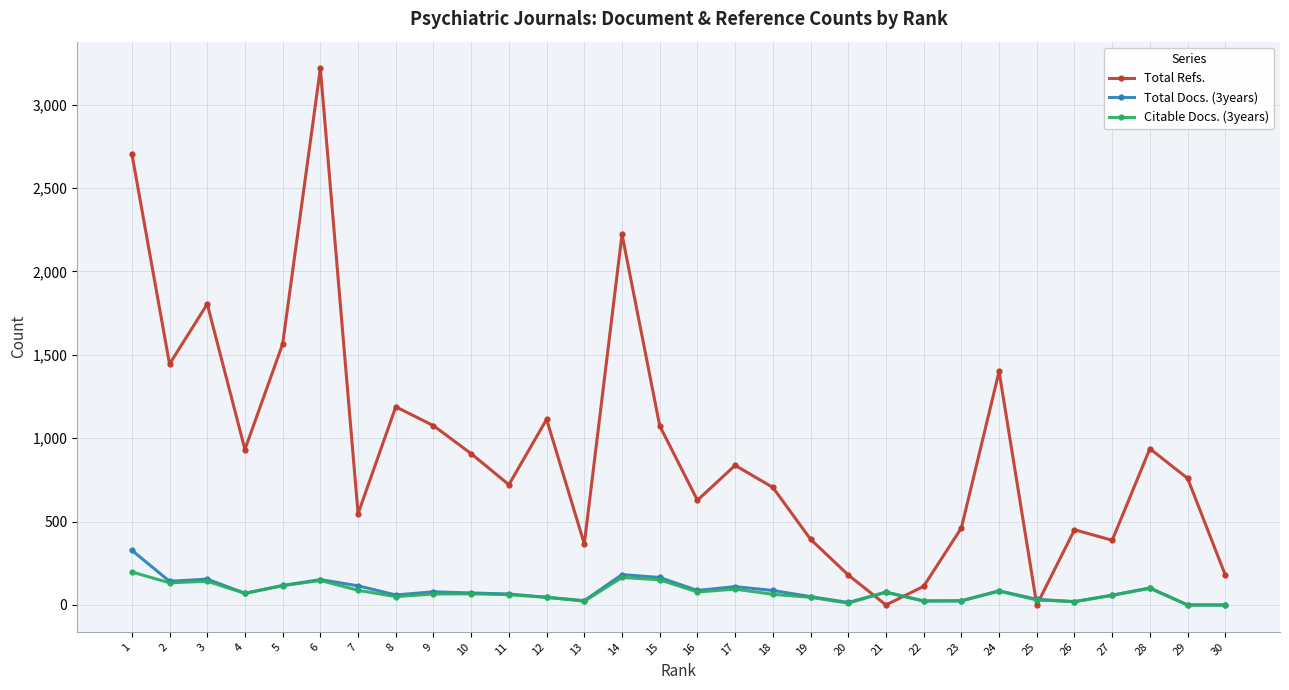

What is the highest value of the Total Docs. (3years) series?

328